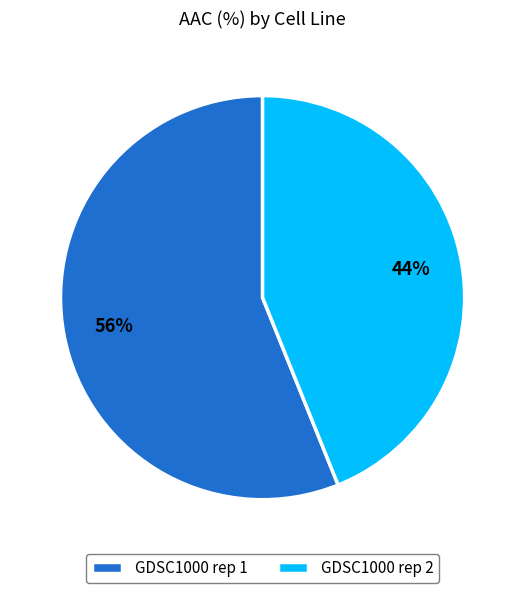

Rank the categories by value from lowest to highest.

GDSC1000 rep 2, GDSC1000 rep 1